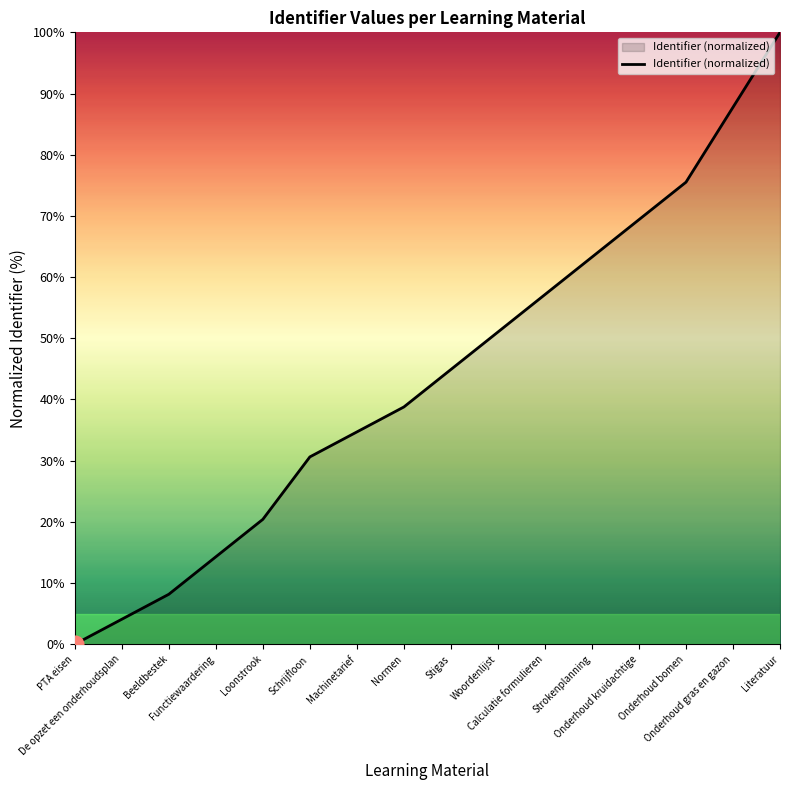

Is it true that the value at Woordenlijst is 69.6?

False